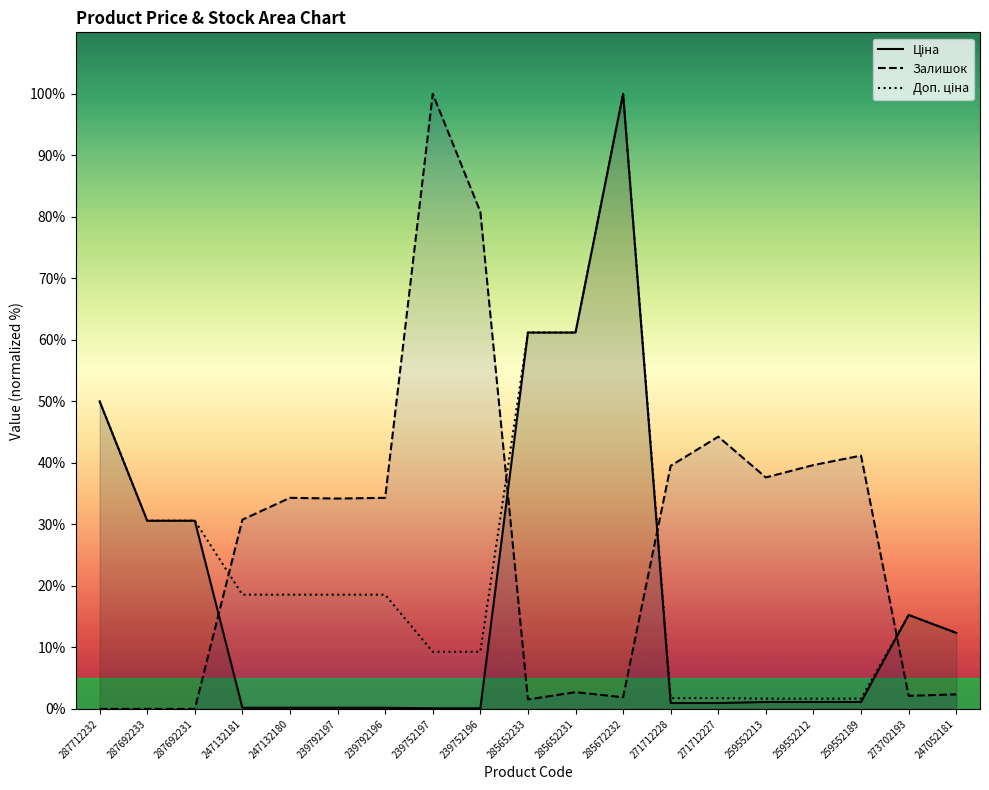

Which series has the widest spread of values?

Залишок